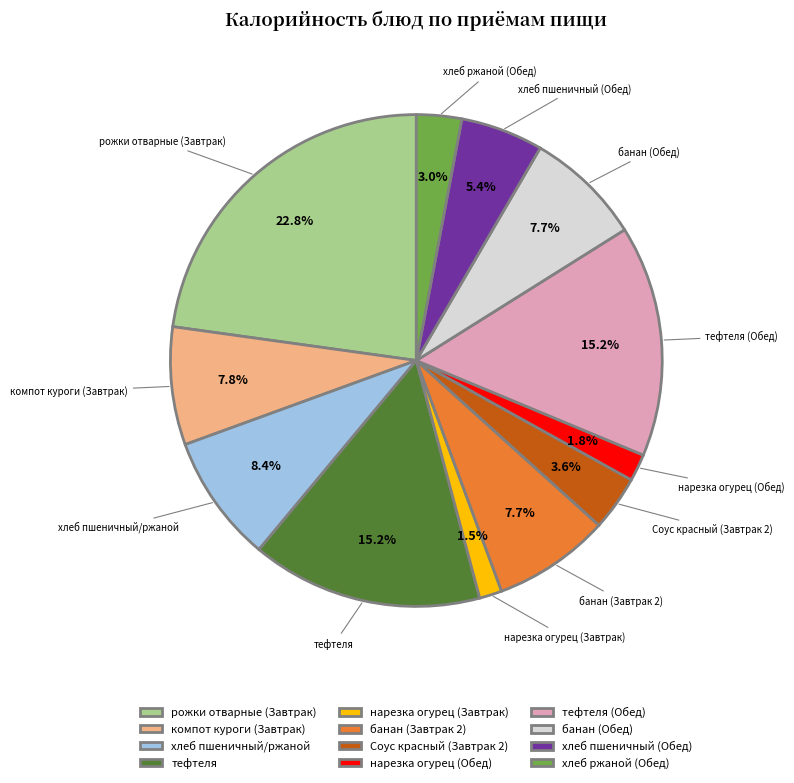

True or false: нарезка огурец (Обед) accounts for 14% of the total.

False